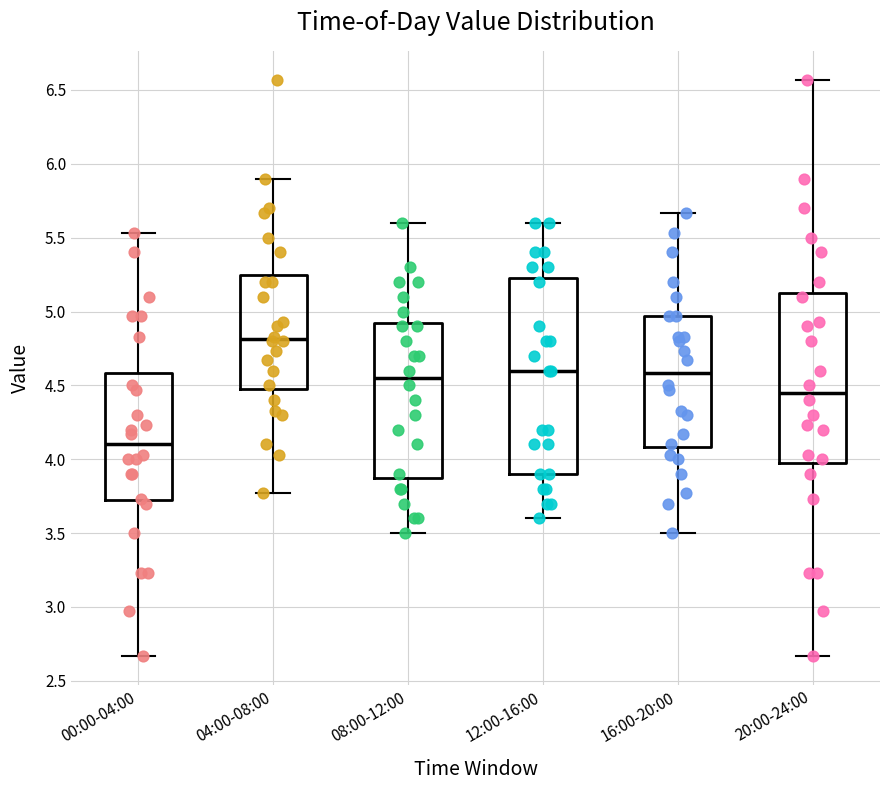

Where does the lower whisker of the box for 16:00-20:00 end on the y-axis? The values are not printed on the chart, so give them approximately, as read against the axis.

3.50